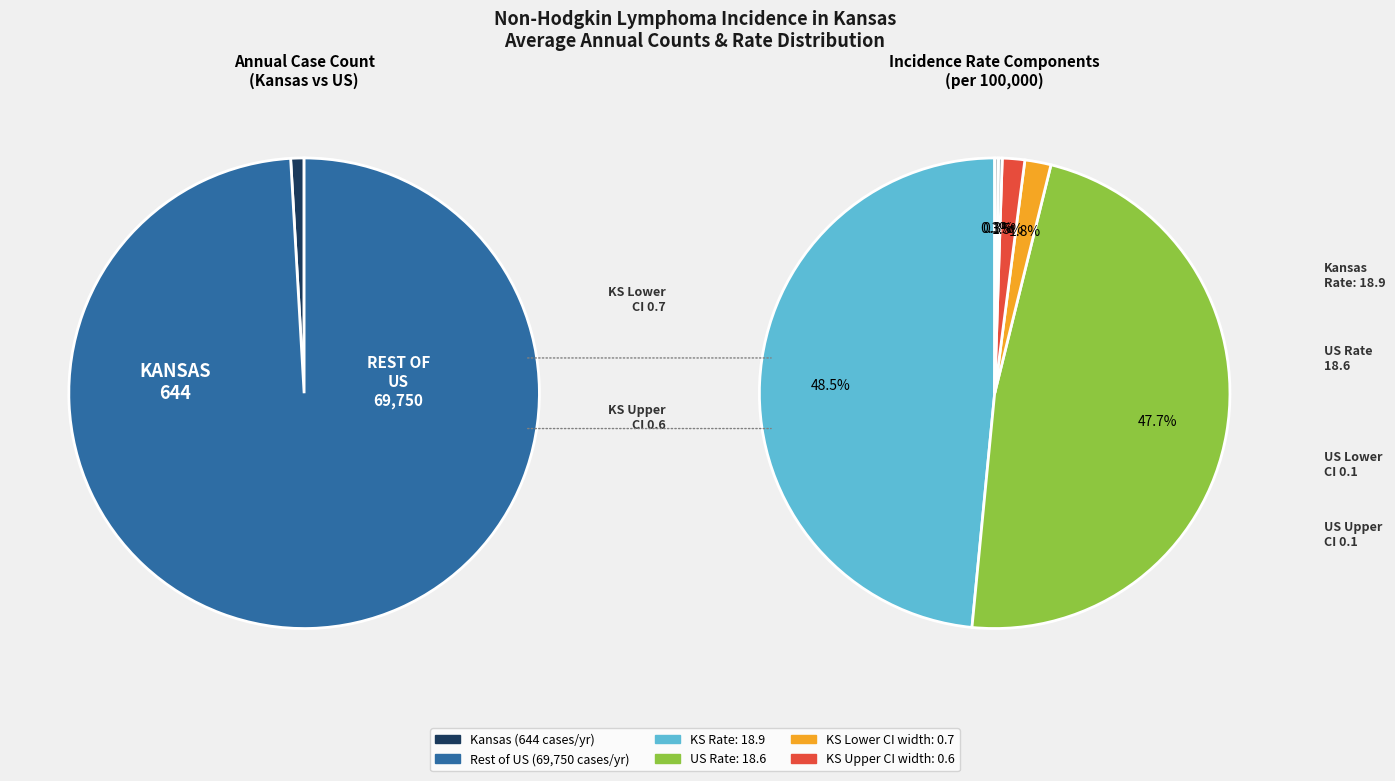

Which has a higher value, US (SEER+NPCR) or Kansas?

US (SEER+NPCR)